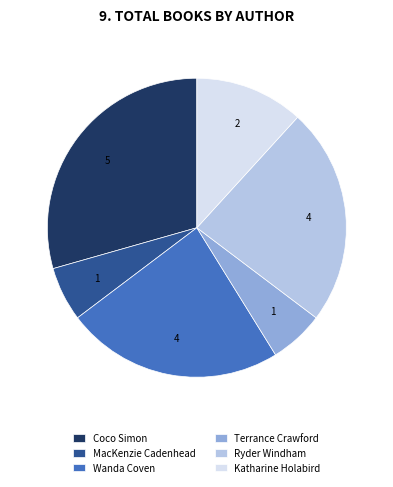

Which slice is the largest?

Coco Simon